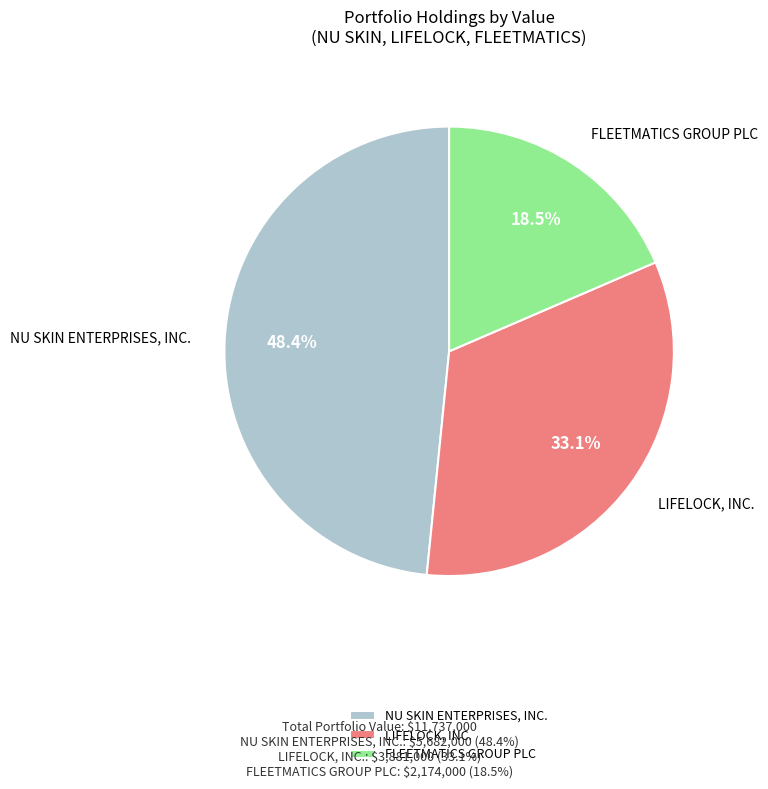

To the nearest percent, what is the difference between the NU SKIN ENTERPRISES, INC. and LIFELOCK, INC. slice percentages?

15%